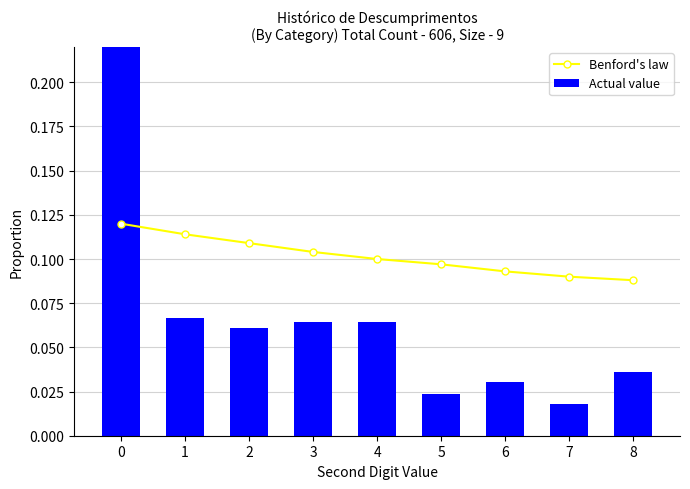

Reading left to right, list all the values displayed in this chart.

Benford's law: 0.1	0.1	0.1	0.1	0.1	0.1	0.1	0.1	0.1
Actual value: 0.6	0.1	0.1	0.1	0.1	0.0	0.0	0.0	0.0